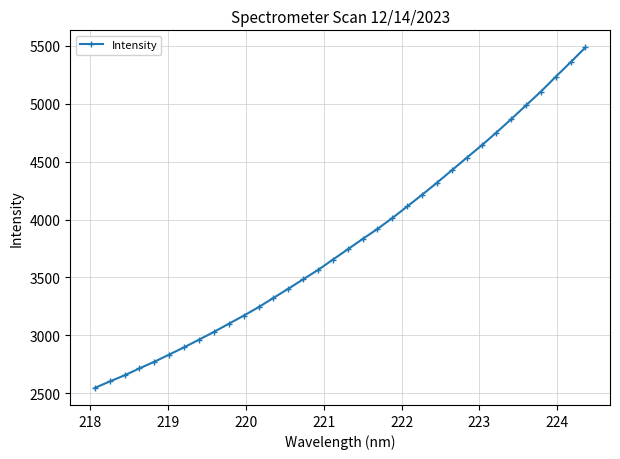

Count the number of categories in the chart.

34